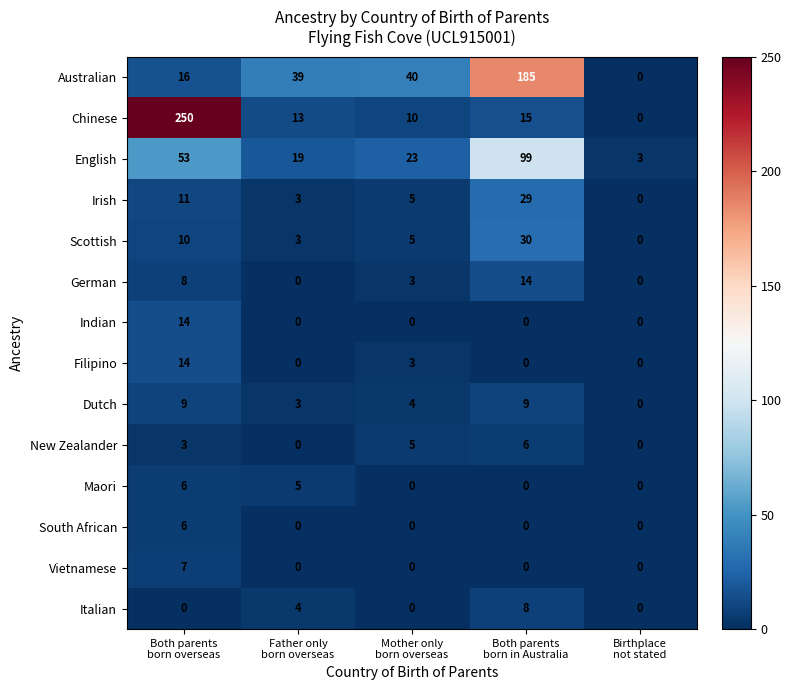

What is the maximum value for Vietnamese?

7